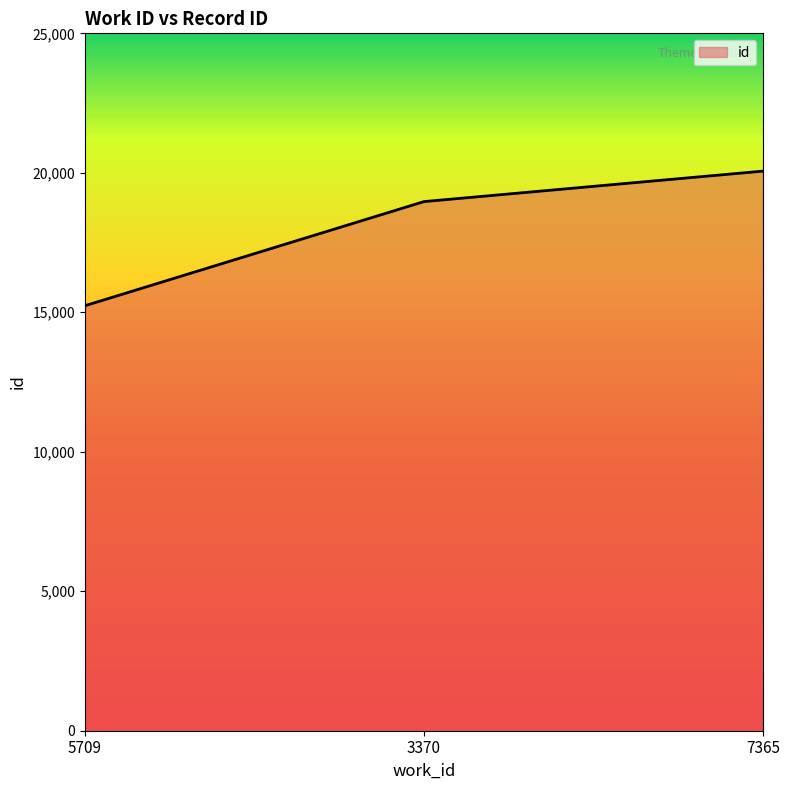

Approximately how many times larger is the value at 5709 compared to 3370?

0.8